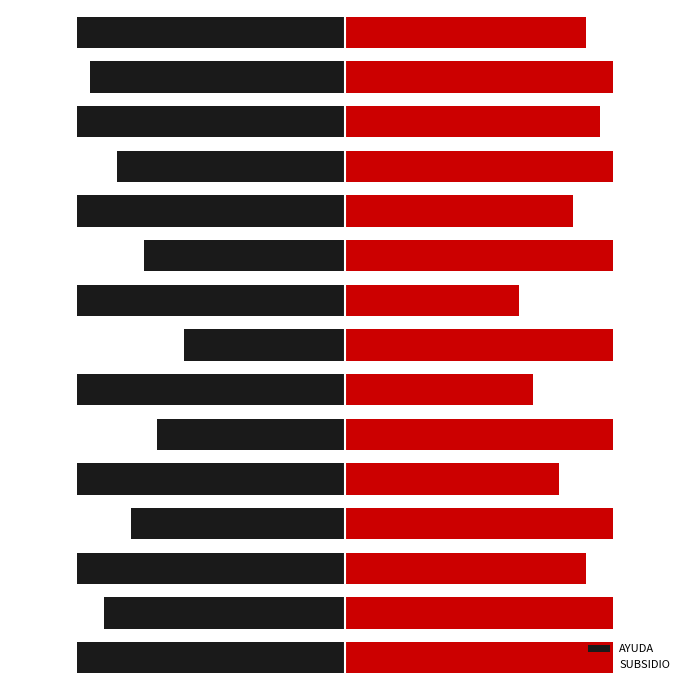

Which series has the widest spread of values?

AYUDA